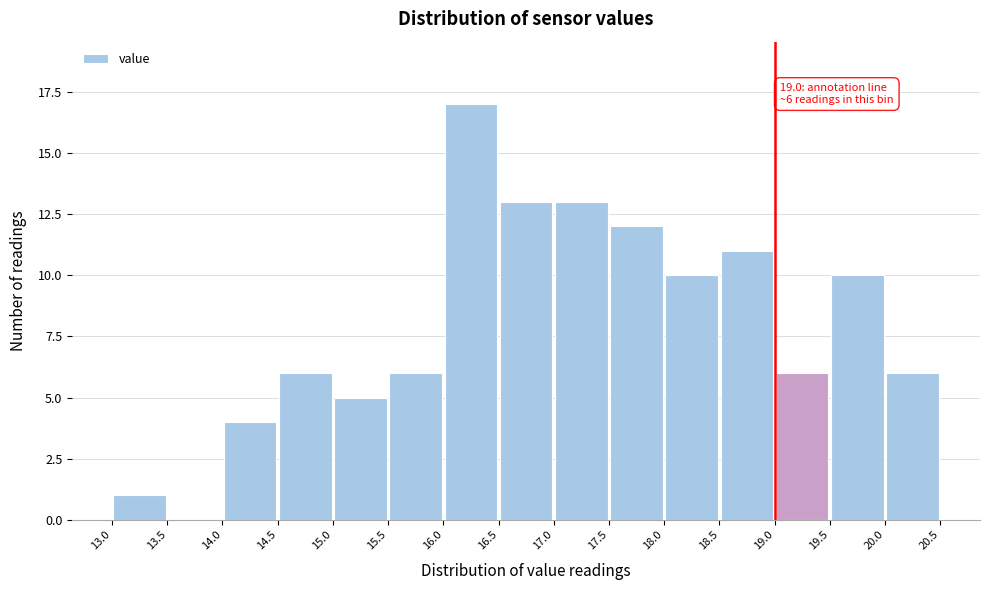

Which range on the x-axis has the tallest bar?

16.0 to 16.5